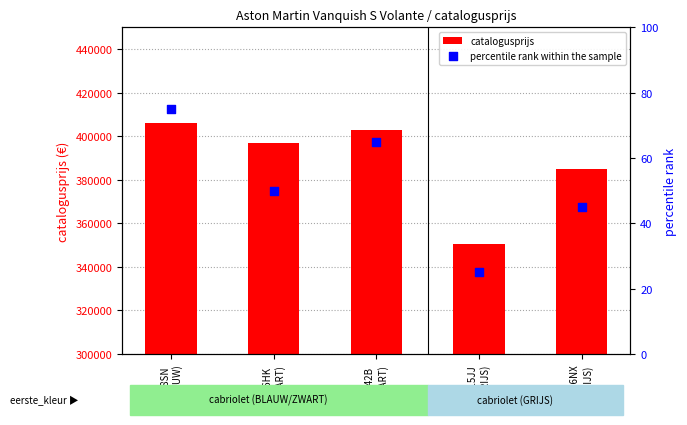

Is the value of percentile rank within the sample at T815JJ
(GRIJS) greater than the value of catalogusprijs at T815JJ
(GRIJS)?

No